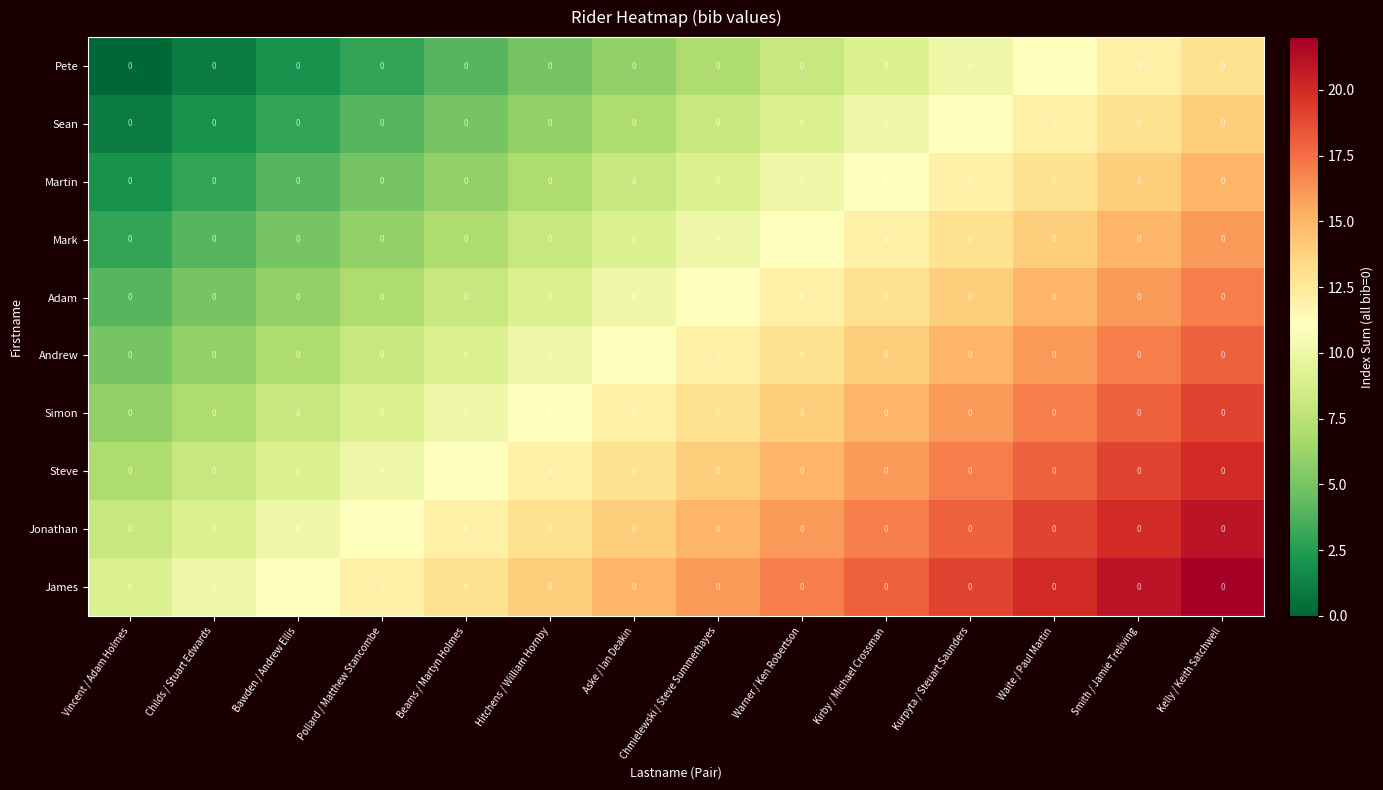

Reading right to left, extract all data points from this chart.

Pete: Kelly / Keith Satchwell=0	Smith / Jamie Treliving=0	Waite / Paul Martin=0	Kurpyta / Steuart Saunders=0	Kirby / Michael Crossman=0	Warner / Ken Robertson=0	Chmielewski / Steve Summerhayes=0	Aske / Ian Deakin=0	Hitchens / William Hornby=0	Beams / Martyn Holmes=0	Pollard / Matthew Stancombe=0	Bawden / Andrew Ellis=0	Childs / Stuart Edwards=0	Vincent / Adam Holmes=0
Sean: Kelly / Keith Satchwell=0	Smith / Jamie Treliving=0	Waite / Paul Martin=0	Kurpyta / Steuart Saunders=0	Kirby / Michael Crossman=0	Warner / Ken Robertson=0	Chmielewski / Steve Summerhayes=0	Aske / Ian Deakin=0	Hitchens / William Hornby=0	Beams / Martyn Holmes=0	Pollard / Matthew Stancombe=0	Bawden / Andrew Ellis=0	Childs / Stuart Edwards=0	Vincent / Adam Holmes=0
Martin: Kelly / Keith Satchwell=0	Smith / Jamie Treliving=0	Waite / Paul Martin=0	Kurpyta / Steuart Saunders=0	Kirby / Michael Crossman=0	Warner / Ken Robertson=0	Chmielewski / Steve Summerhayes=0	Aske / Ian Deakin=0	Hitchens / William Hornby=0	Beams / Martyn Holmes=0	Pollard / Matthew Stancombe=0	Bawden / Andrew Ellis=0	Childs / Stuart Edwards=0	Vincent / Adam Holmes=0
Mark: Kelly / Keith Satchwell=0	Smith / Jamie Treliving=0	Waite / Paul Martin=0	Kurpyta / Steuart Saunders=0	Kirby / Michael Crossman=0	Warner / Ken Robertson=0	Chmielewski / Steve Summerhayes=0	Aske / Ian Deakin=0	Hitchens / William Hornby=0	Beams / Martyn Holmes=0	Pollard / Matthew Stancombe=0	Bawden / Andrew Ellis=0	Childs / Stuart Edwards=0	Vincent / Adam Holmes=0
Adam: Kelly / Keith Satchwell=0	Smith / Jamie Treliving=0	Waite / Paul Martin=0	Kurpyta / Steuart Saunders=0	Kirby / Michael Crossman=0	Warner / Ken Robertson=0	Chmielewski / Steve Summerhayes=0	Aske / Ian Deakin=0	Hitchens / William Hornby=0	Beams / Martyn Holmes=0	Pollard / Matthew Stancombe=0	Bawden / Andrew Ellis=0	Childs / Stuart Edwards=0	Vincent / Adam Holmes=0
Andrew: Kelly / Keith Satchwell=0	Smith / Jamie Treliving=0	Waite / Paul Martin=0	Kurpyta / Steuart Saunders=0	Kirby / Michael Crossman=0	Warner / Ken Robertson=0	Chmielewski / Steve Summerhayes=0	Aske / Ian Deakin=0	Hitchens / William Hornby=0	Beams / Martyn Holmes=0	Pollard / Matthew Stancombe=0	Bawden / Andrew Ellis=0	Childs / Stuart Edwards=0	Vincent / Adam Holmes=0
Simon: Kelly / Keith Satchwell=0	Smith / Jamie Treliving=0	Waite / Paul Martin=0	Kurpyta / Steuart Saunders=0	Kirby / Michael Crossman=0	Warner / Ken Robertson=0	Chmielewski / Steve Summerhayes=0	Aske / Ian Deakin=0	Hitchens / William Hornby=0	Beams / Martyn Holmes=0	Pollard / Matthew Stancombe=0	Bawden / Andrew Ellis=0	Childs / Stuart Edwards=0	Vincent / Adam Holmes=0
Steve: Kelly / Keith Satchwell=0	Smith / Jamie Treliving=0	Waite / Paul Martin=0	Kurpyta / Steuart Saunders=0	Kirby / Michael Crossman=0	Warner / Ken Robertson=0	Chmielewski / Steve Summerhayes=0	Aske / Ian Deakin=0	Hitchens / William Hornby=0	Beams / Martyn Holmes=0	Pollard / Matthew Stancombe=0	Bawden / Andrew Ellis=0	Childs / Stuart Edwards=0	Vincent / Adam Holmes=0
Jonathan: Kelly / Keith Satchwell=0	Smith / Jamie Treliving=0	Waite / Paul Martin=0	Kurpyta / Steuart Saunders=0	Kirby / Michael Crossman=0	Warner / Ken Robertson=0	Chmielewski / Steve Summerhayes=0	Aske / Ian Deakin=0	Hitchens / William Hornby=0	Beams / Martyn Holmes=0	Pollard / Matthew Stancombe=0	Bawden / Andrew Ellis=0	Childs / Stuart Edwards=0	Vincent / Adam Holmes=0
James: Kelly / Keith Satchwell=0	Smith / Jamie Treliving=0	Waite / Paul Martin=0	Kurpyta / Steuart Saunders=0	Kirby / Michael Crossman=0	Warner / Ken Robertson=0	Chmielewski / Steve Summerhayes=0	Aske / Ian Deakin=0	Hitchens / William Hornby=0	Beams / Martyn Holmes=0	Pollard / Matthew Stancombe=0	Bawden / Andrew Ellis=0	Childs / Stuart Edwards=0	Vincent / Adam Holmes=0